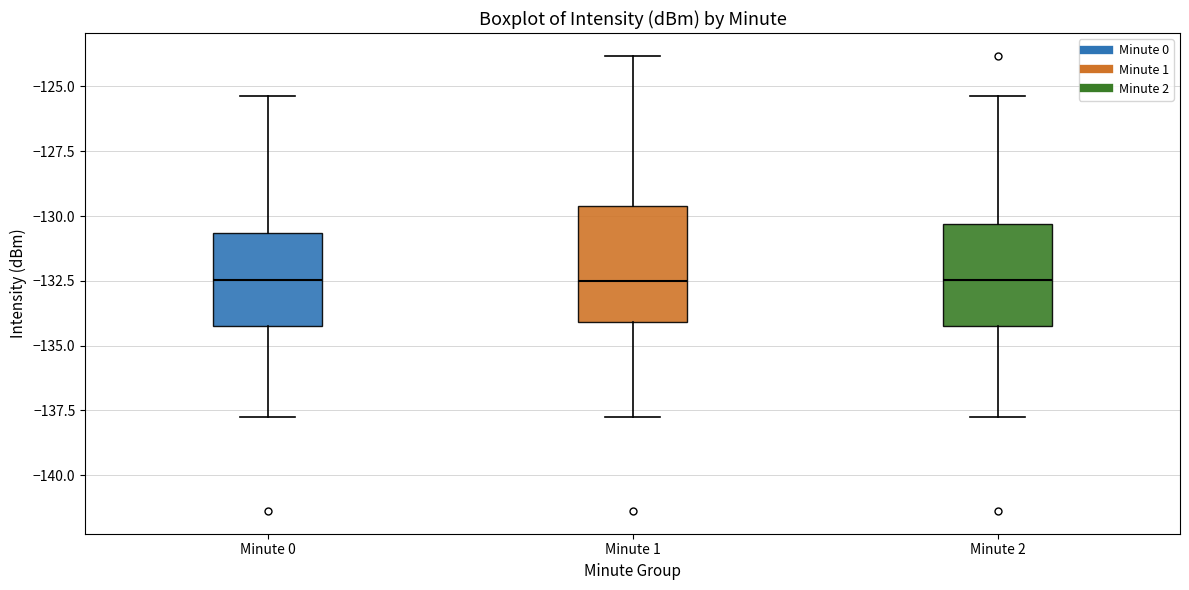

Reading left to right, transcribe this box plot: for each box, give where its median line is, the range the box spans, and where its two whiskers end, as read against the y-axis. The values are not printed on the chart, so give them approximately, as read against the axis.

Minute 0: median -132.5, box -134.0 to -130.5, whiskers -137.5 to -125.5
Minute 1: median -132.5, box -134.0 to -129.5, whiskers -137.5 to -124.0
Minute 2: median -132.5, box -134.0 to -130.5, whiskers -137.5 to -125.5